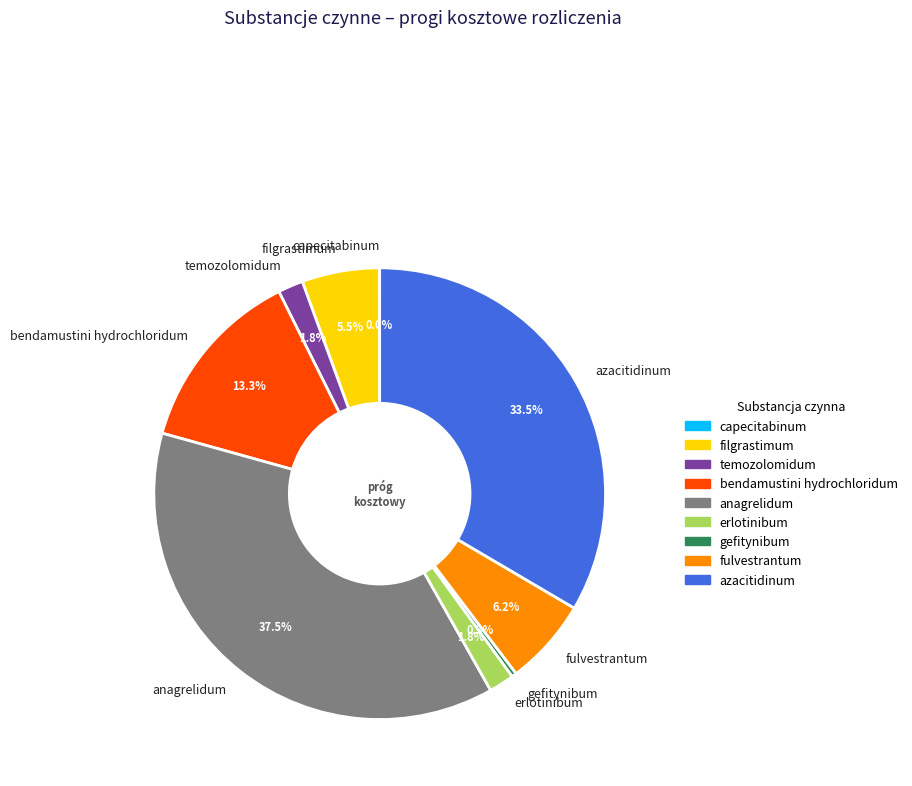

To the nearest percent, what is the average slice percentage?

11%